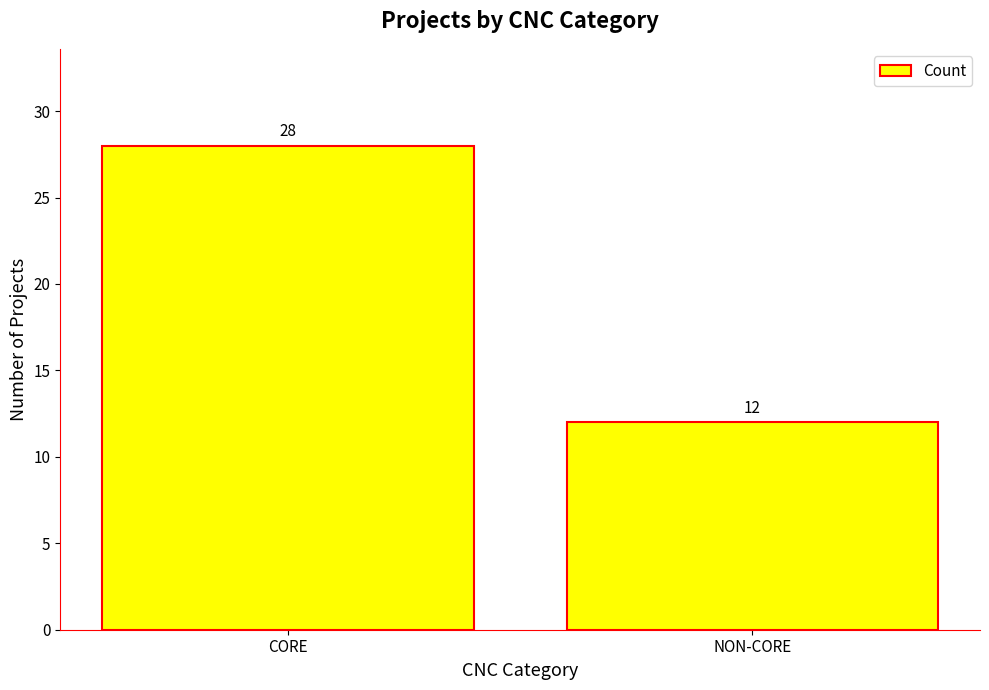

Are the bars grouped side by side (vs. stacked)?

No